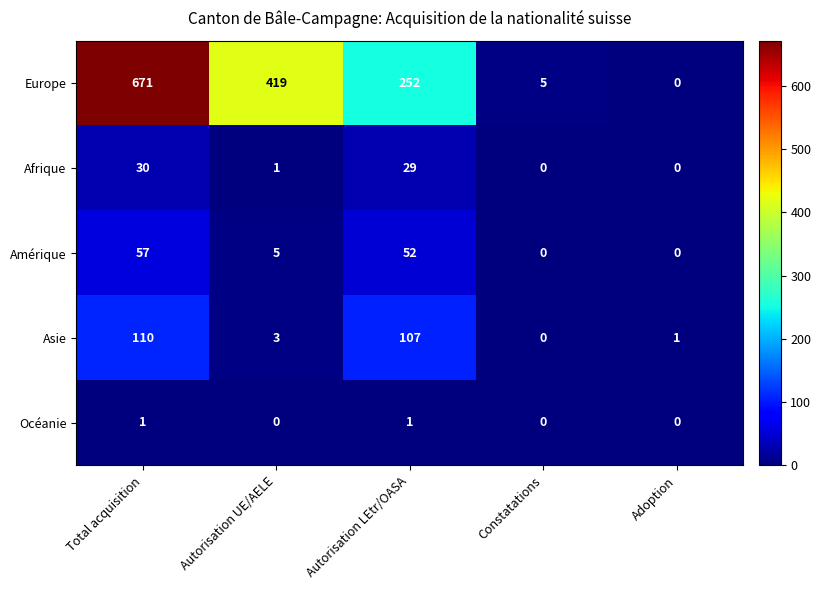

Between Total acquisition and Adoption, which series saw the biggest shift?

Europe